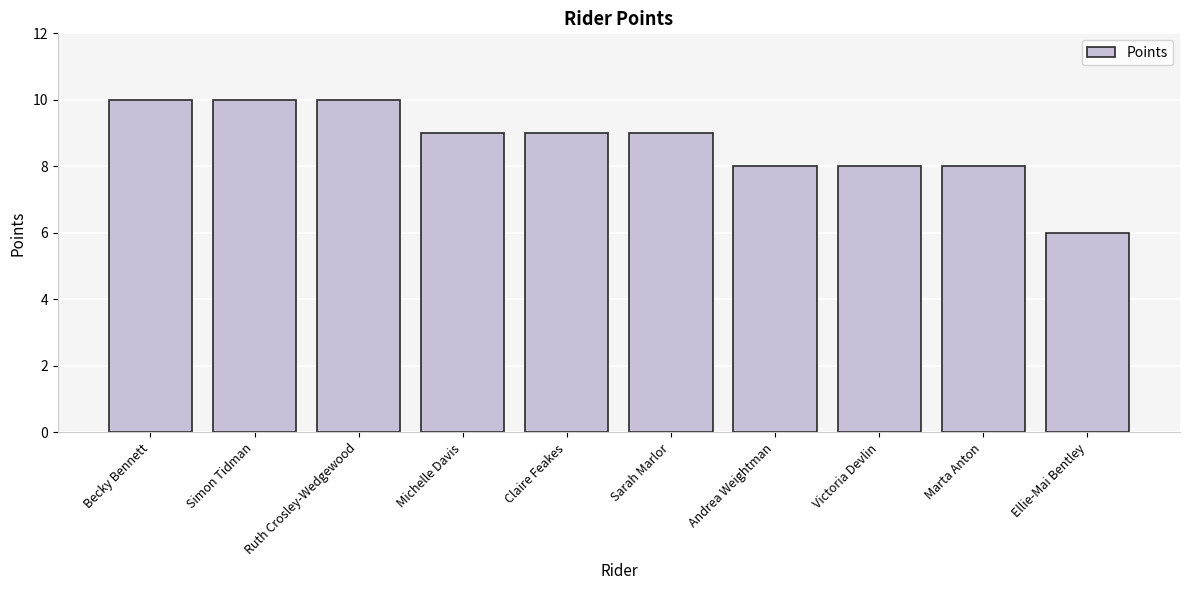

How many series are shown in this chart?

1